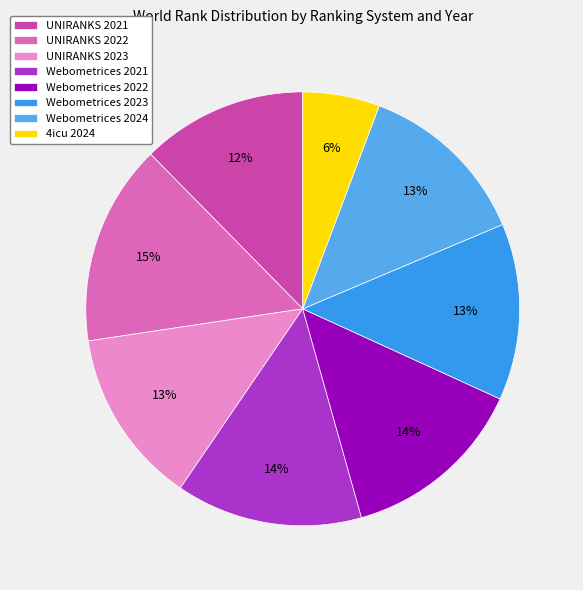

The 4icu 2024 slice represents 1% of the pie. True or false?

False